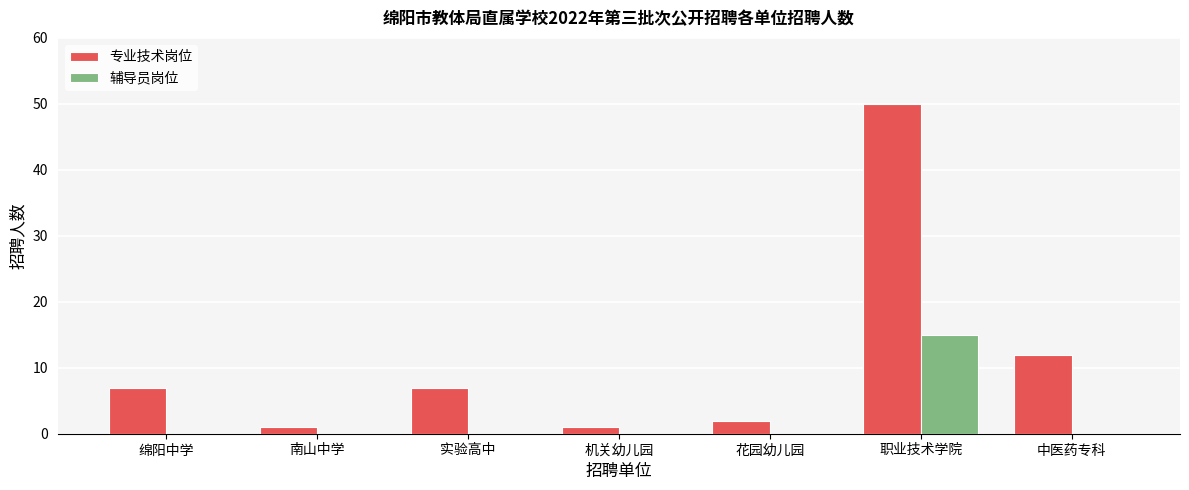

Count the number of categories in the chart.

7